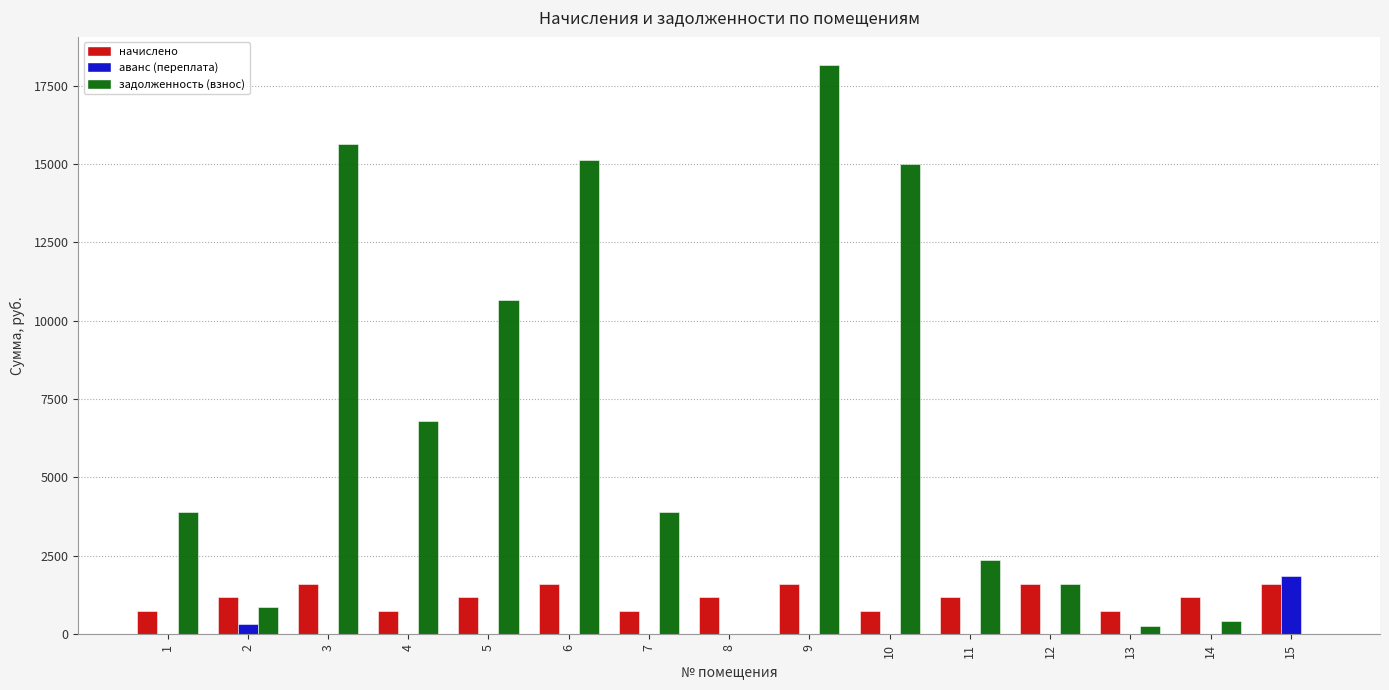

The value of начислено at 15 is 1605.8. True or false?

True